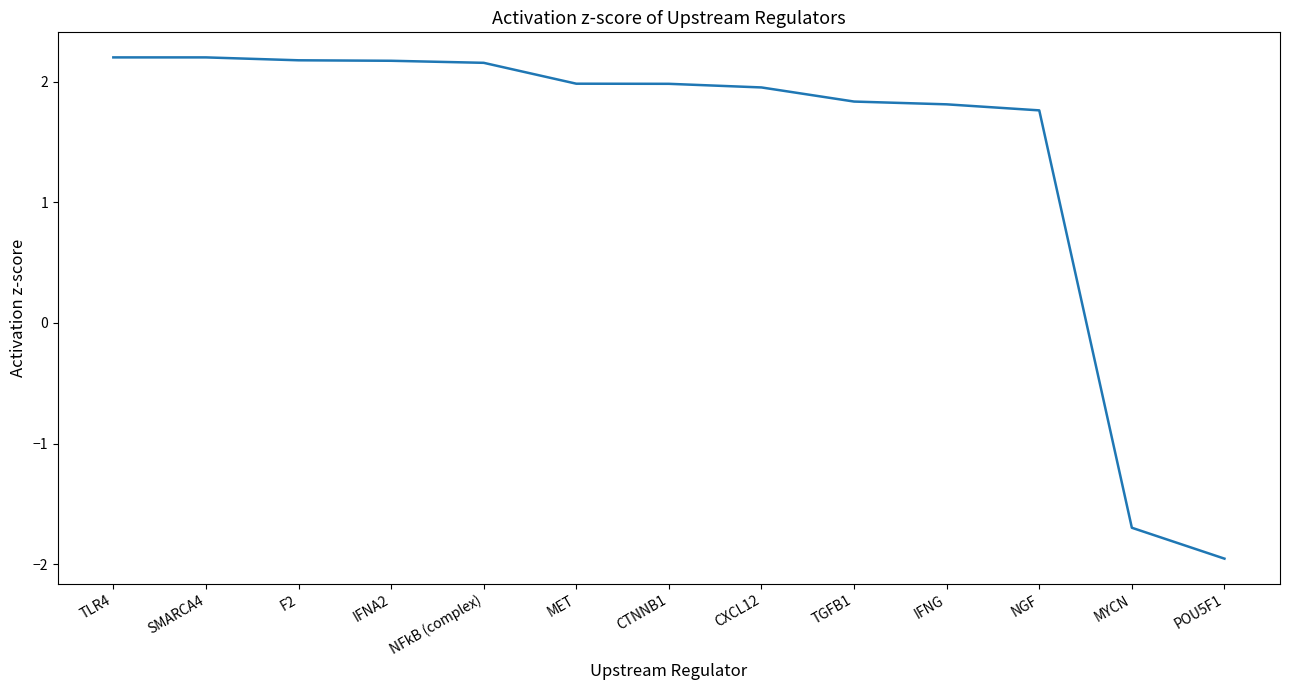

The chart shows a value of 2.2 at IFNA2. True or false?

True